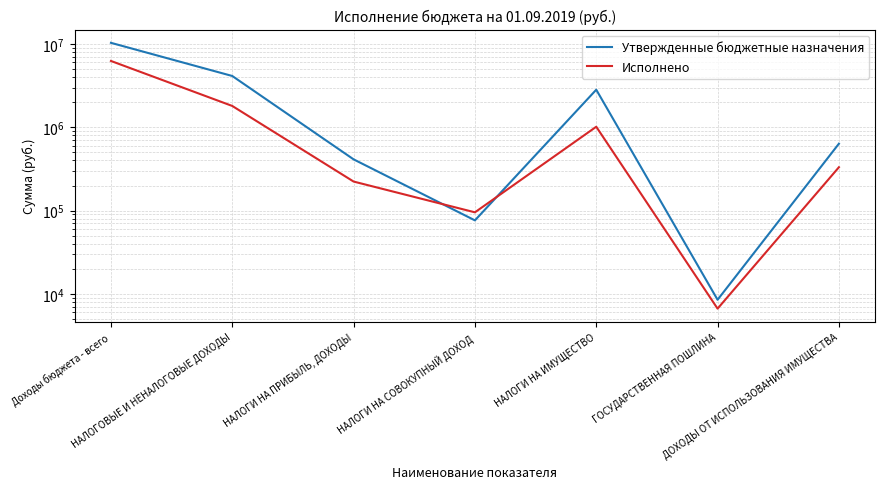

The Утвержденные бюджетные назначения series shows 35753.8 at НАЛОГИ НА СОВОКУПНЫЙ ДОХОД. True or false?

False